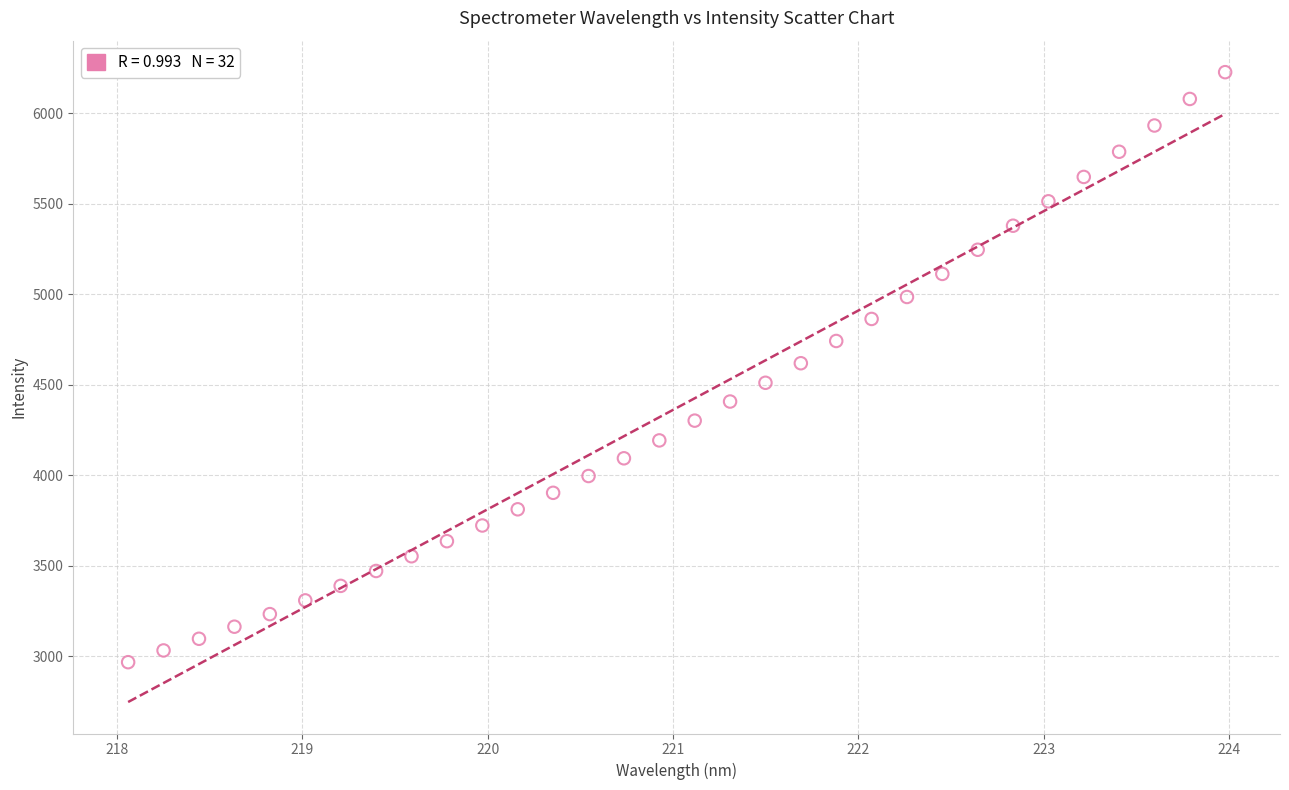

What is the range of Y values (max minus min)?

3260.0